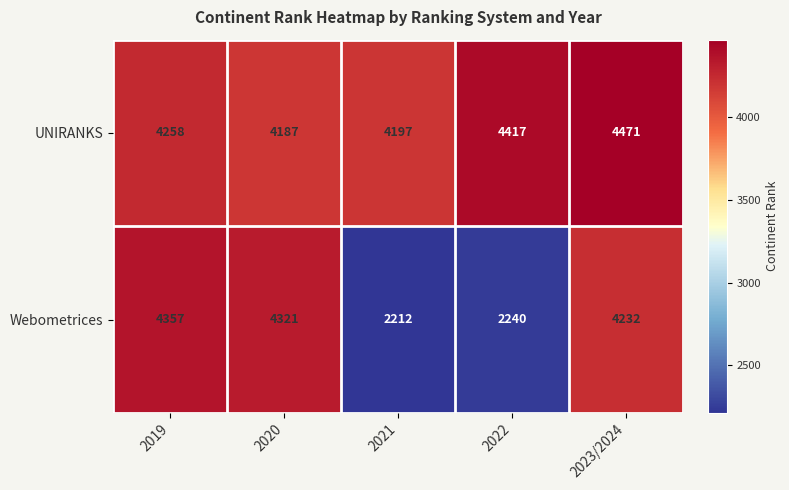

True or false: UNIRANKS has a value of 4187 at 2020.

True